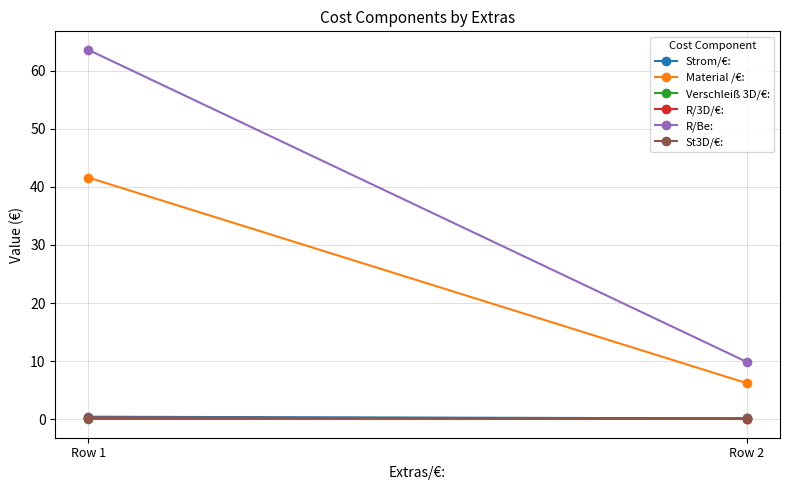

The value of R/Be: at Row 1 is 107.5. True or false?

False